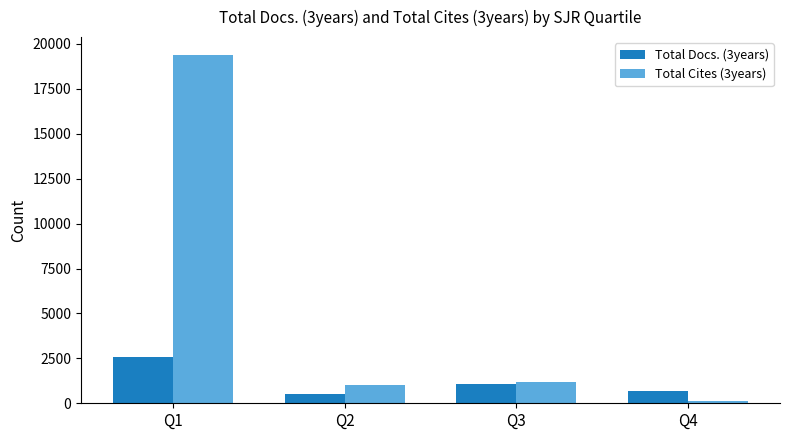

Is it true that Total Cites (3years) equals 99 at Q4?

True